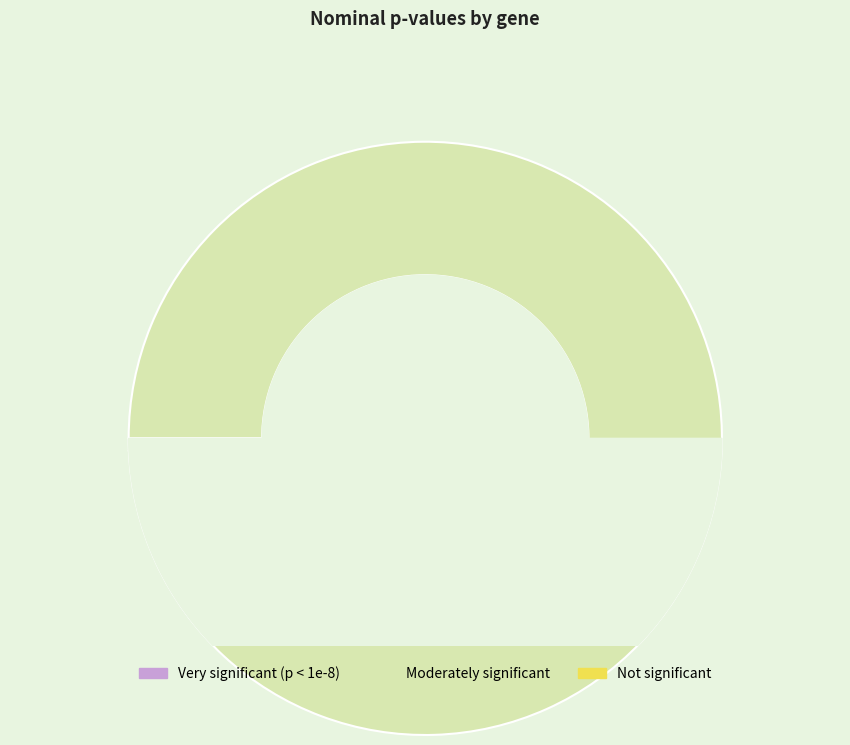

Is there any slice that represents more than half of the pie?

Yes